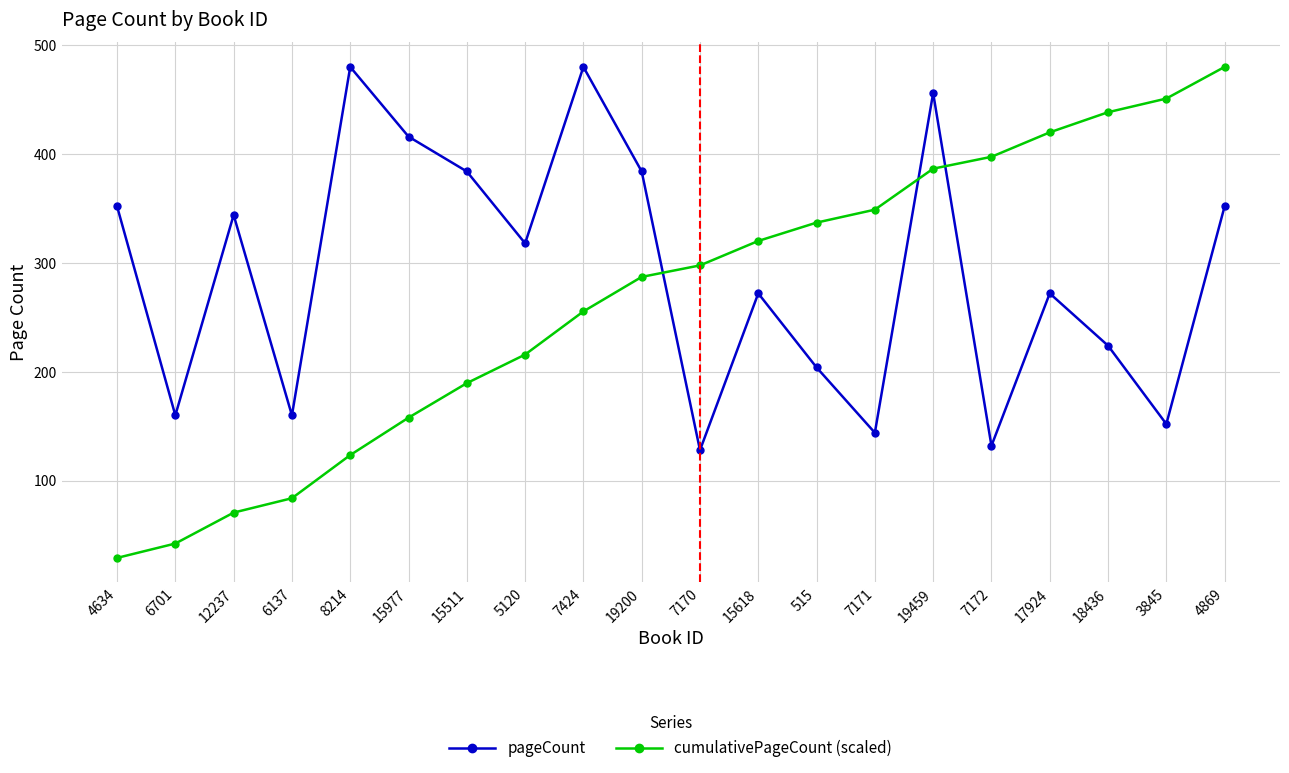

Is the value of cumulativePageCount (scaled) at 15977 greater than the value of pageCount at 12237?

No